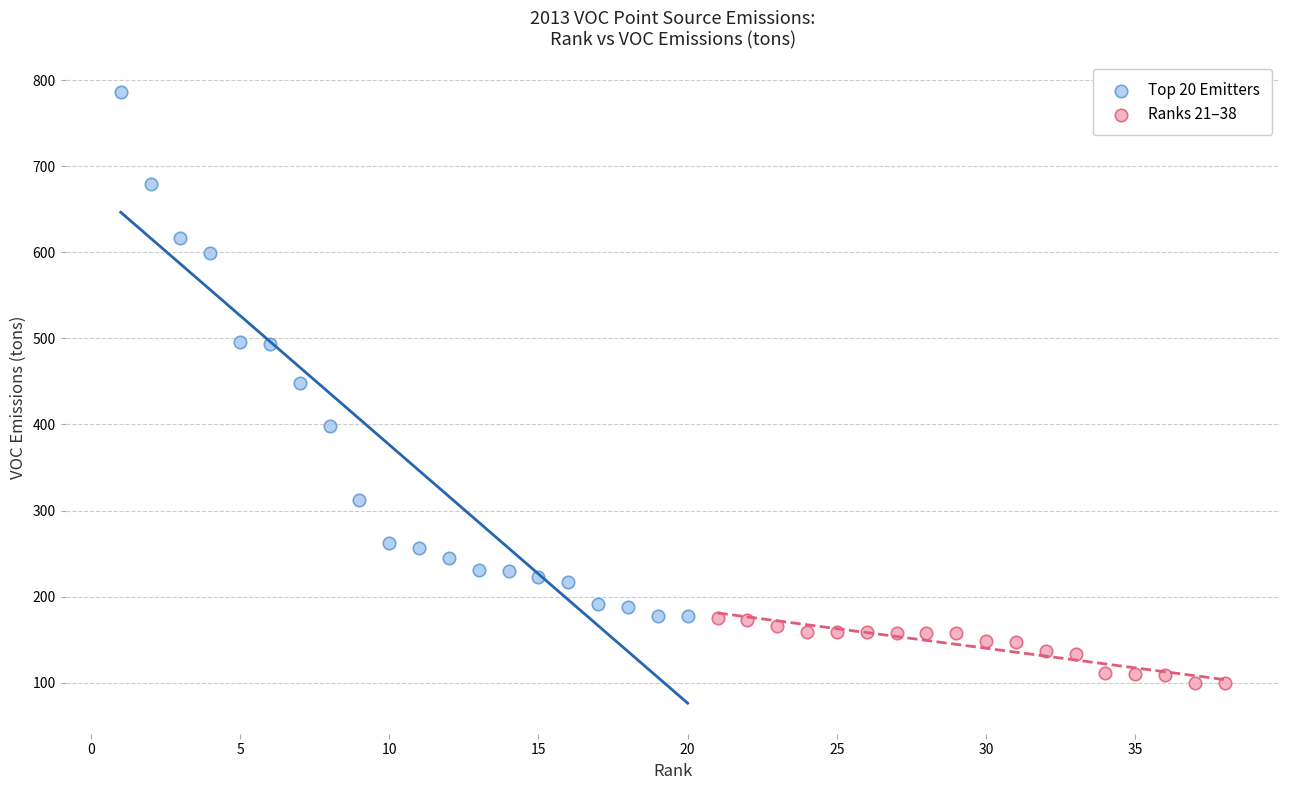

Which series has the largest Y range (max minus min)?

Top 20 Emitters